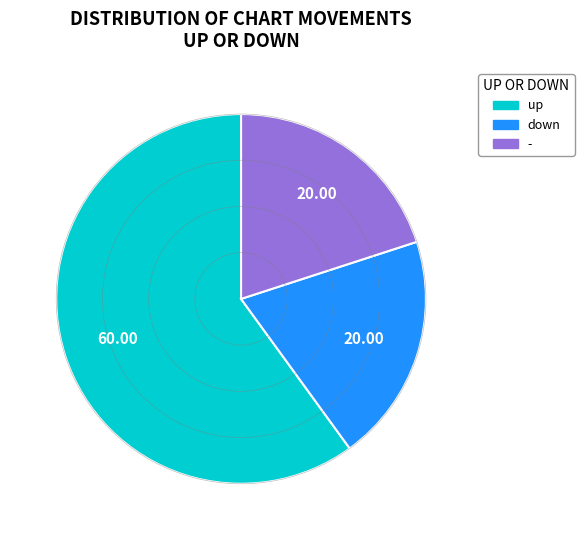

Which category has the biggest portion of the pie?

up